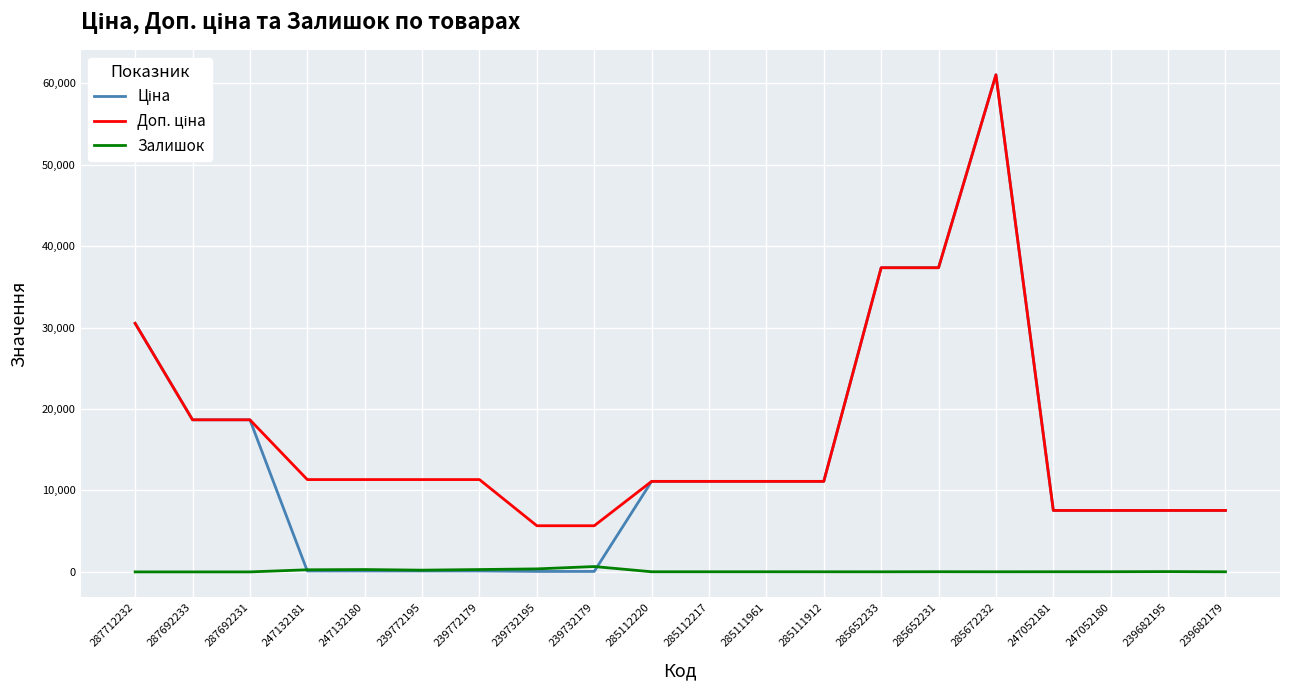

Is it true that Залишок equals 17.0 at 285111961?

True